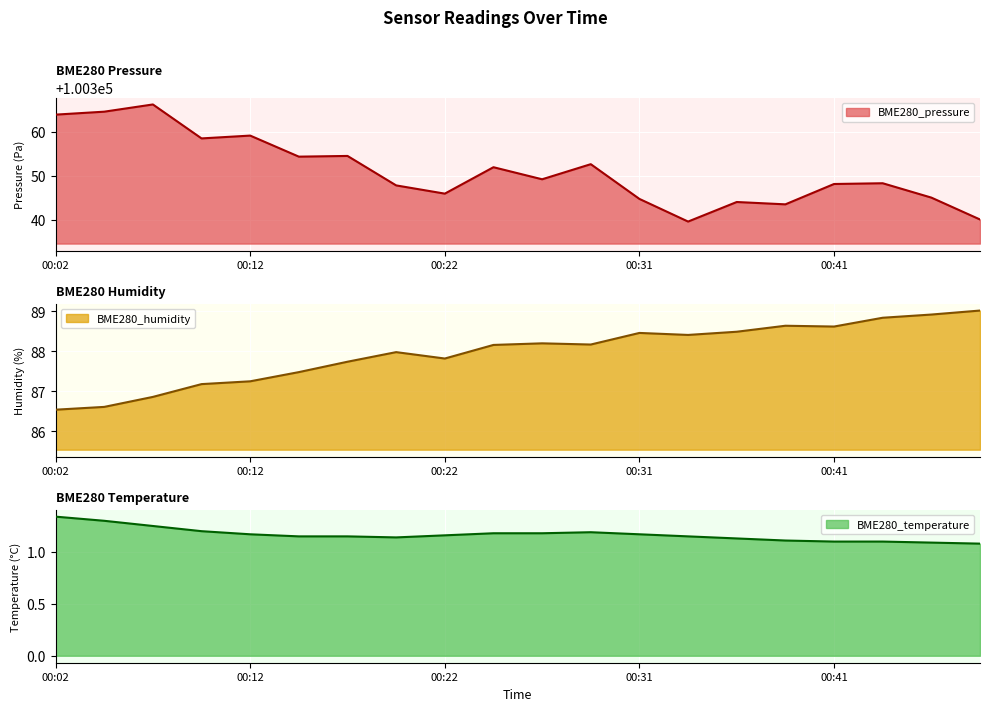

What is the average value of the BME280_temperature series?

1.2